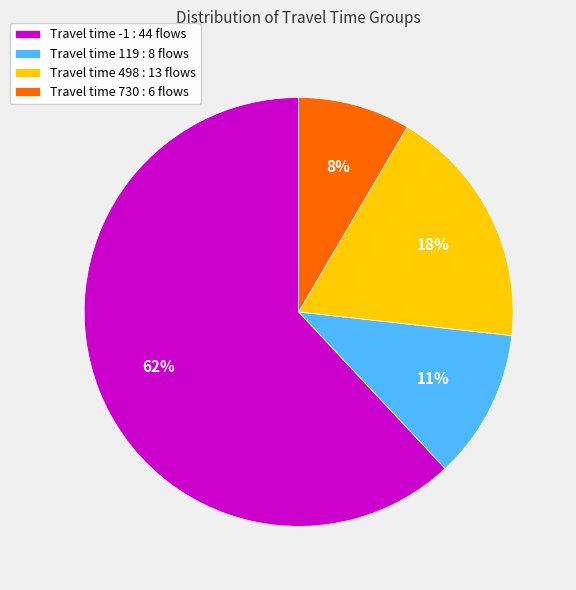

To the nearest percent, what percentage of the pie is Travel time 730 : 6 flows?

8%